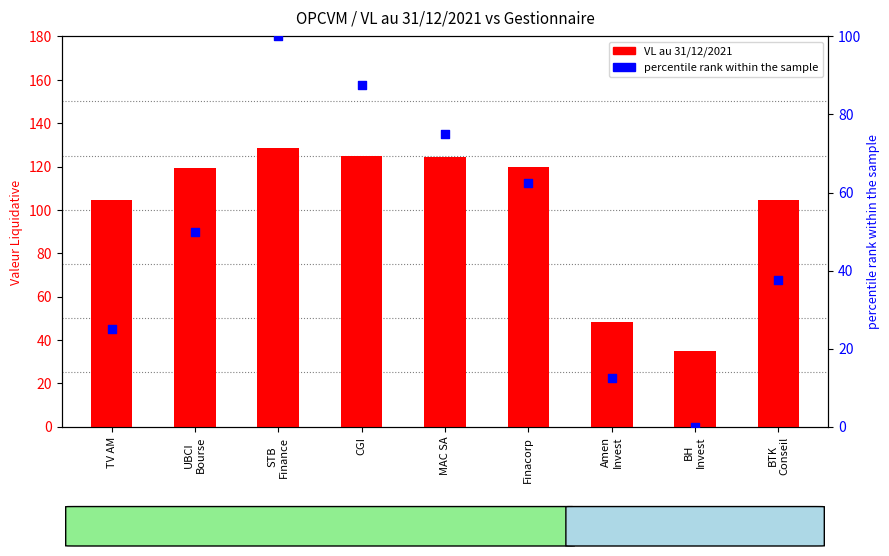

Is the value of VL au 31/12/2021 at BTK
Conseil greater than the value of percentile rank within the sample at MAC SA?

Yes